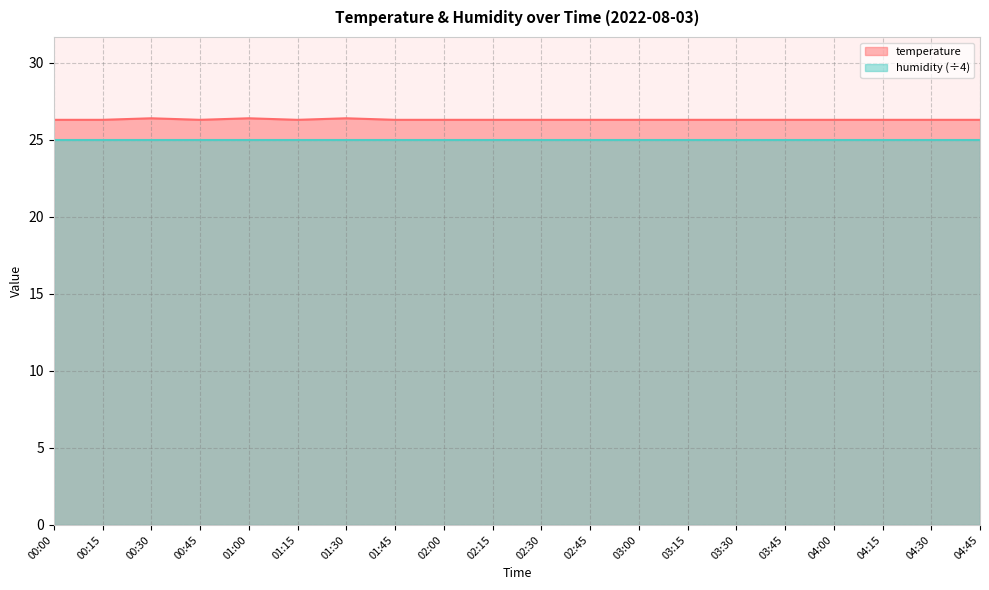

What is the label of the 8th point from the right?

03:00